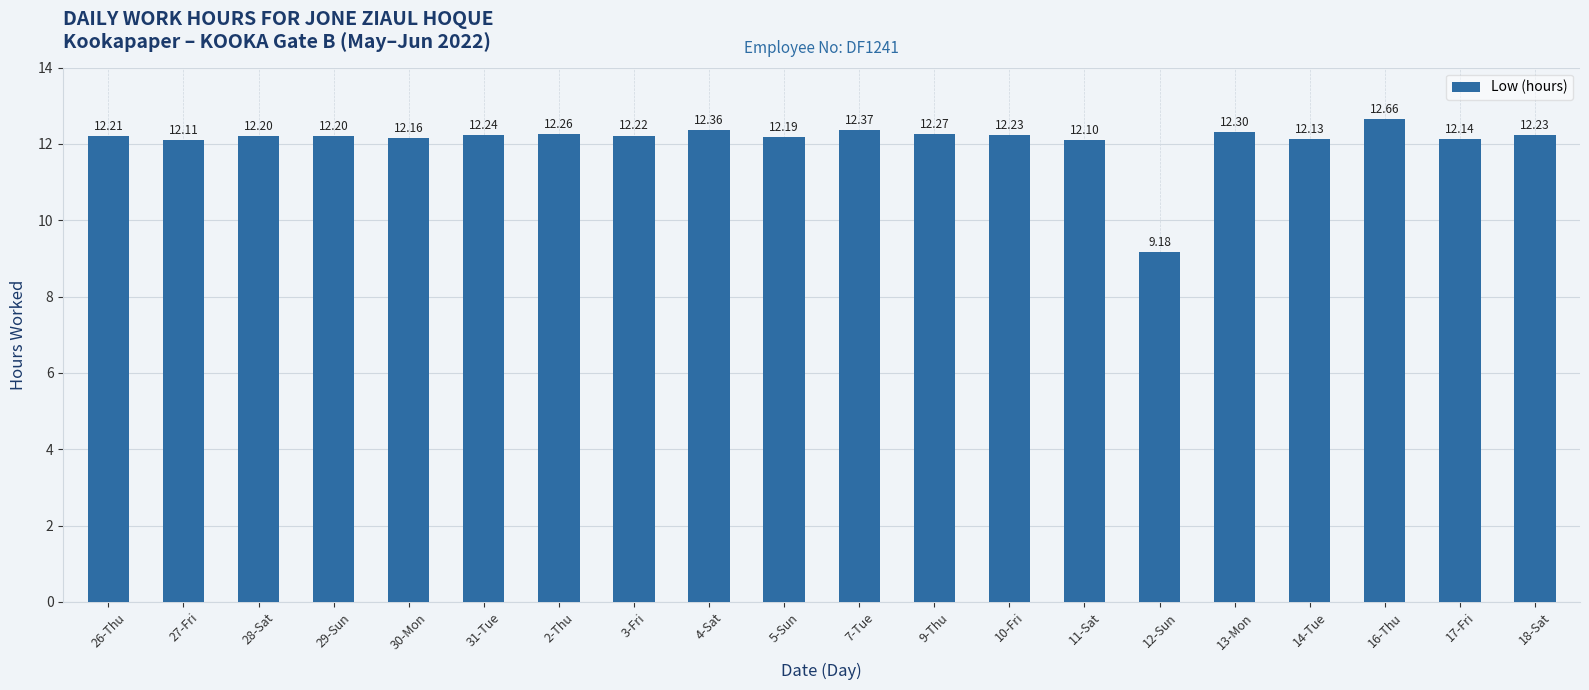

Reading right to left, transcribe all the data shown in this chart.

12.2	12.1	12.7	12.1	12.3	9.2	12.1	12.2	12.3	12.4	12.2	12.4	12.2	12.3	12.2	12.2	12.2	12.2	12.1	12.2